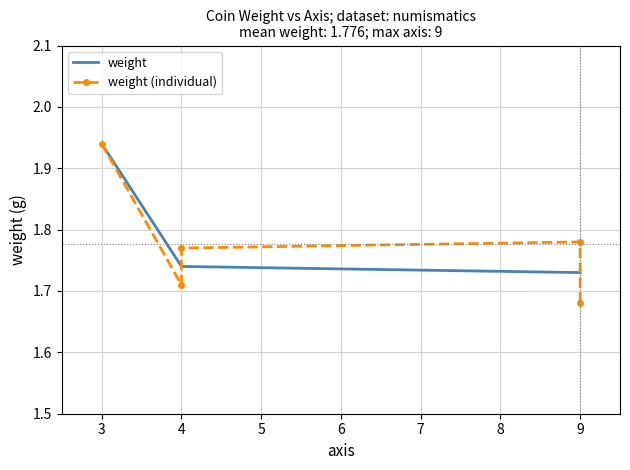

What is the difference between the maximum and minimum values?

0.3